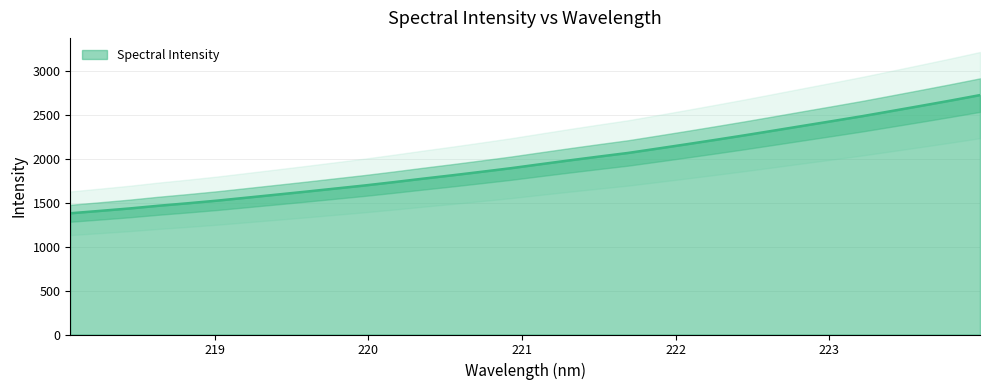

What is the label of the 11th point from the left?

219.9712